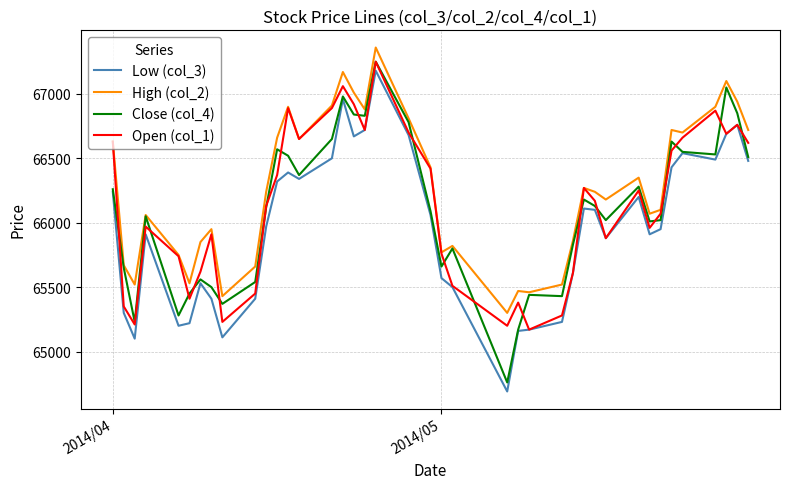

What is the smallest value displayed?

64690